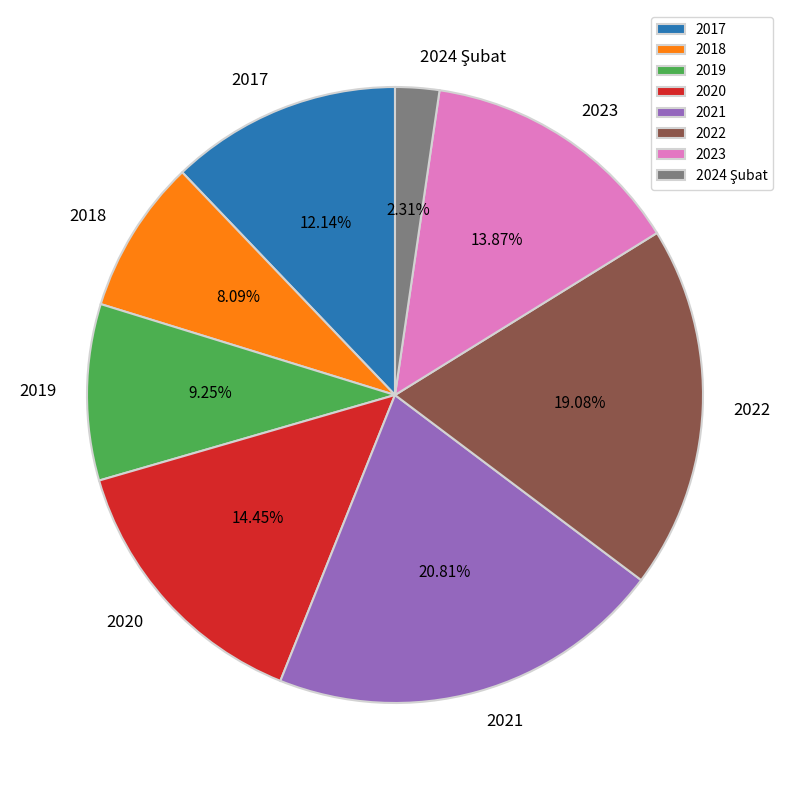

True or false: 2020 accounts for 20% of the total.

False